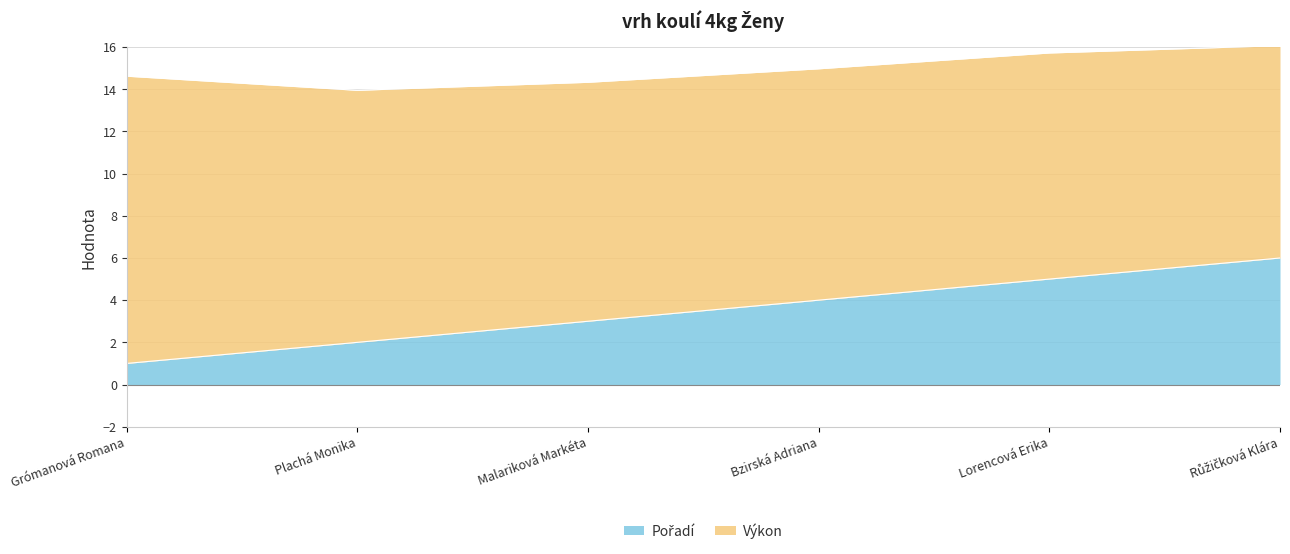

What is the difference between the second highest and minimum values?

4